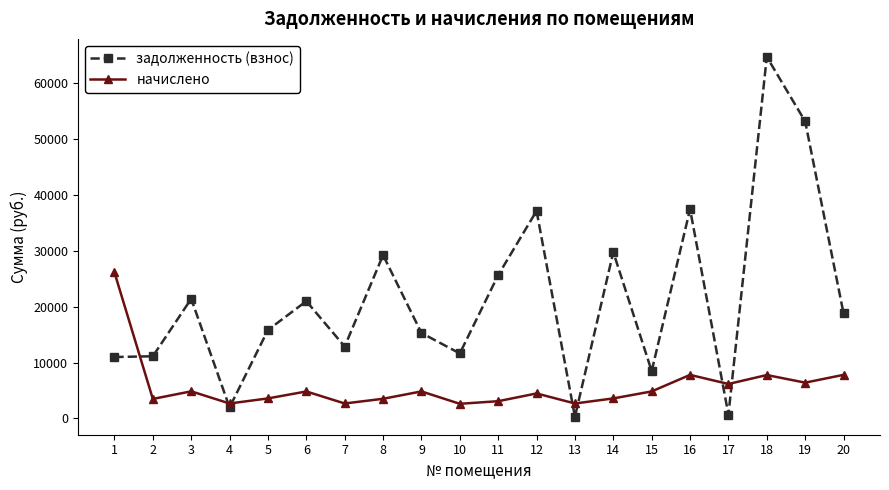

Is the value of задолженность (взнос) at 6 greater than the value of начислено at 14?

Yes